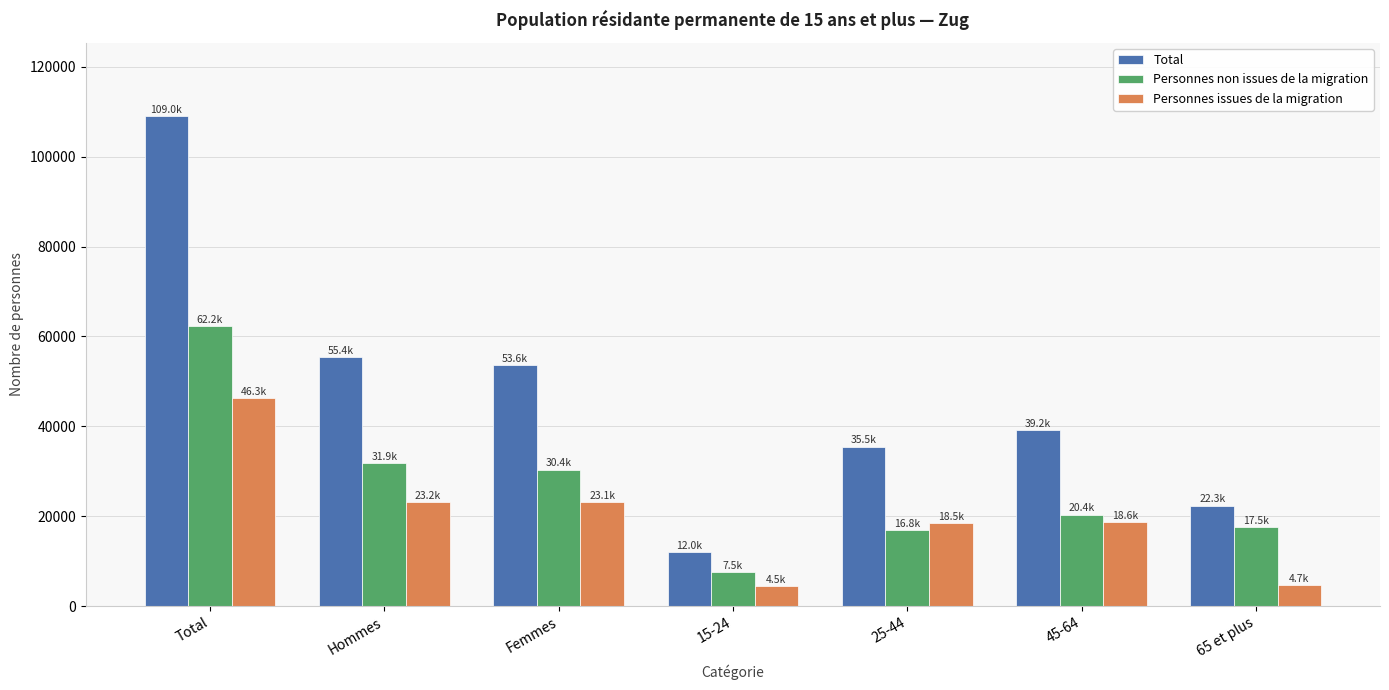

Count the number of categories in the chart.

7